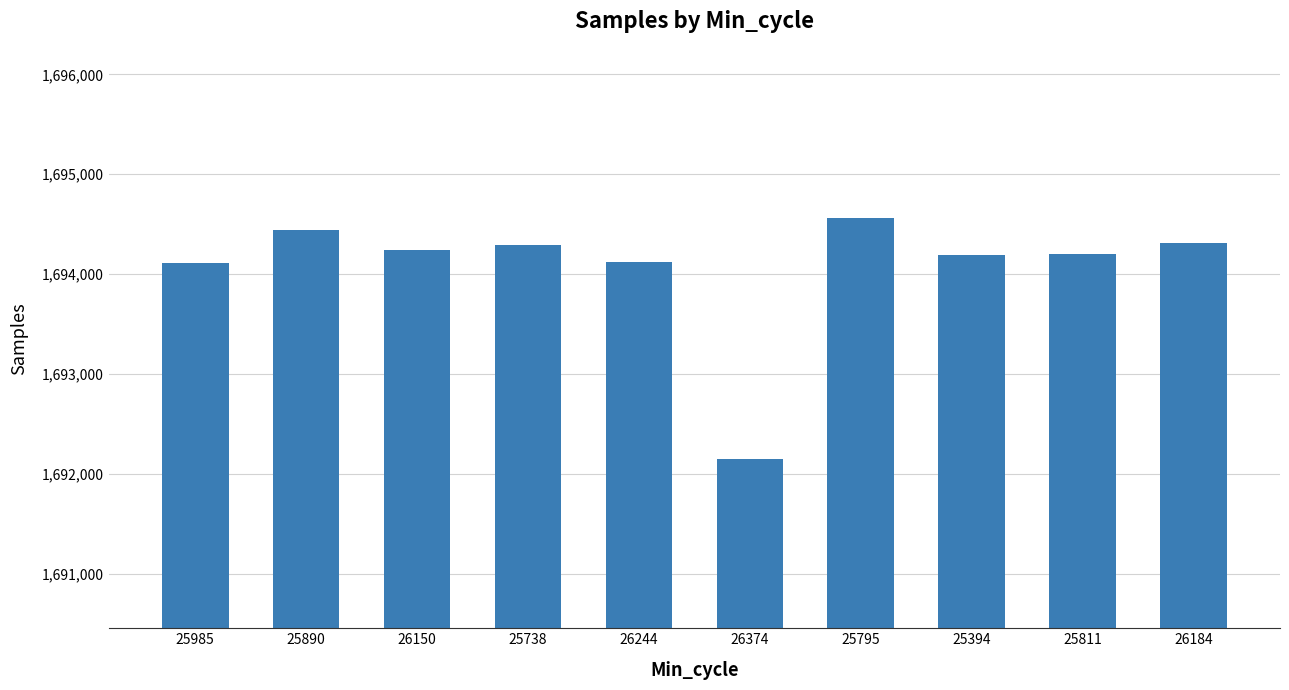

Is it true that the value at 25985 is 1694107?

True